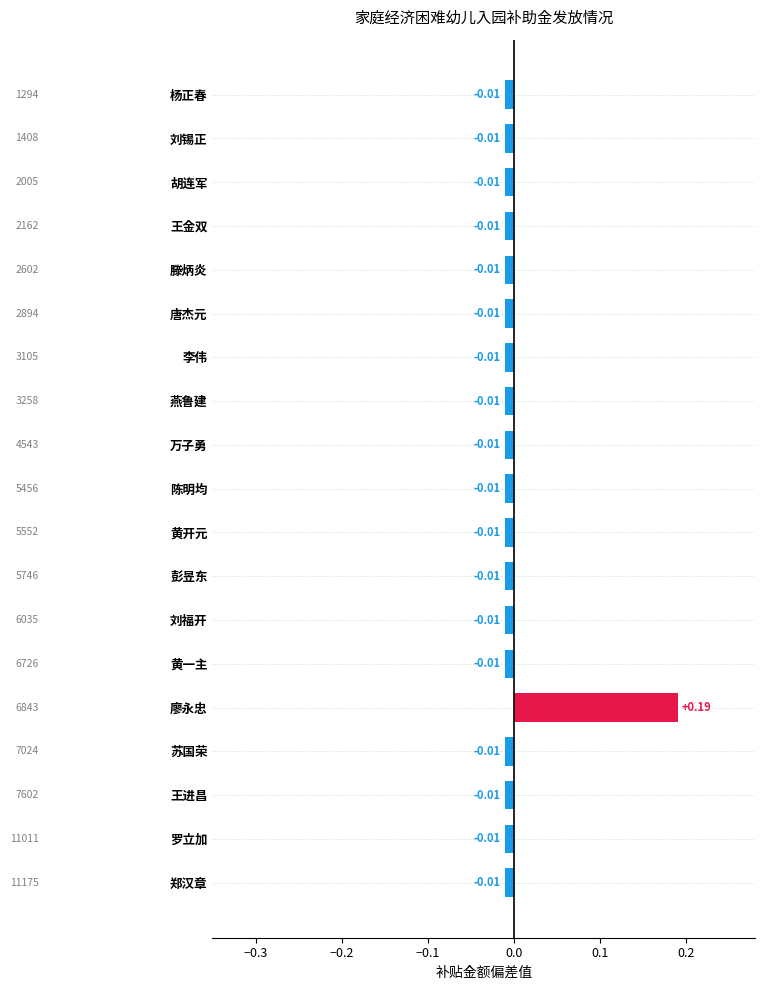

What is the label of the 13th bar from the bottom?

李伟